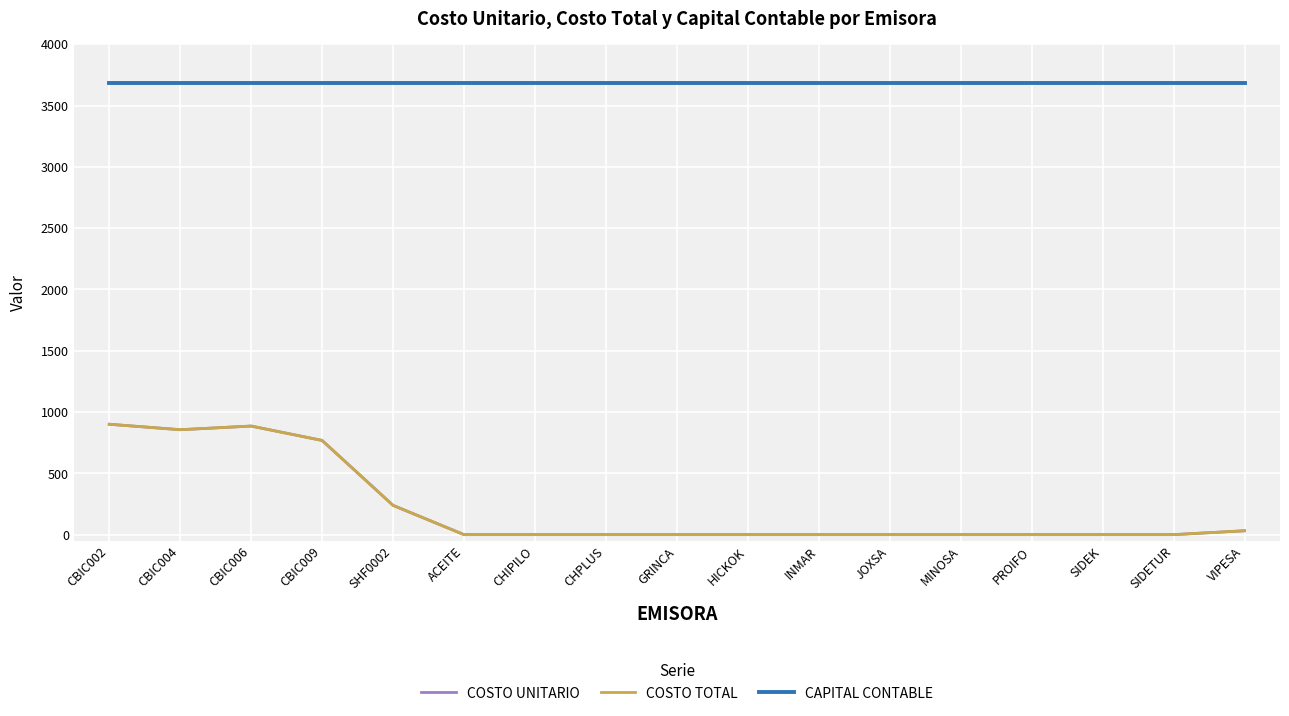

What is the difference between the maximum and minimum values in the COSTO UNITARIO series?

900.4